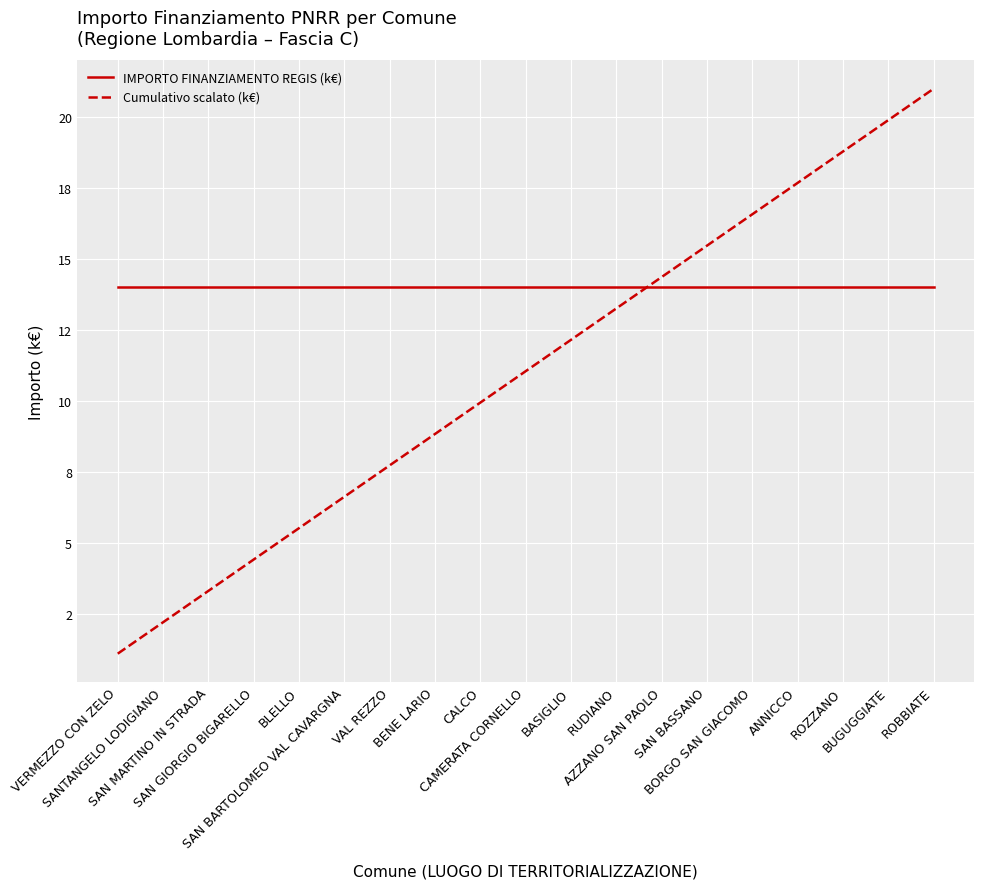

What position from the left is ROZZANO?

17